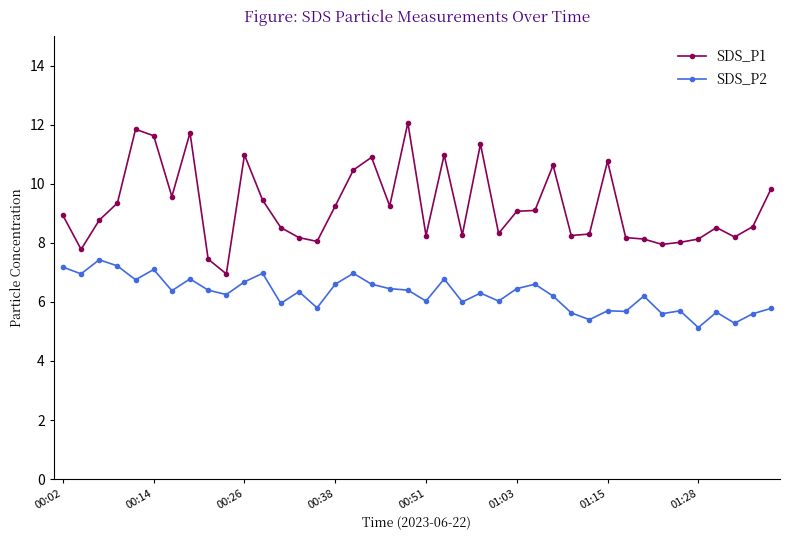

Which series has the largest range (max minus min)?

SDS_P1